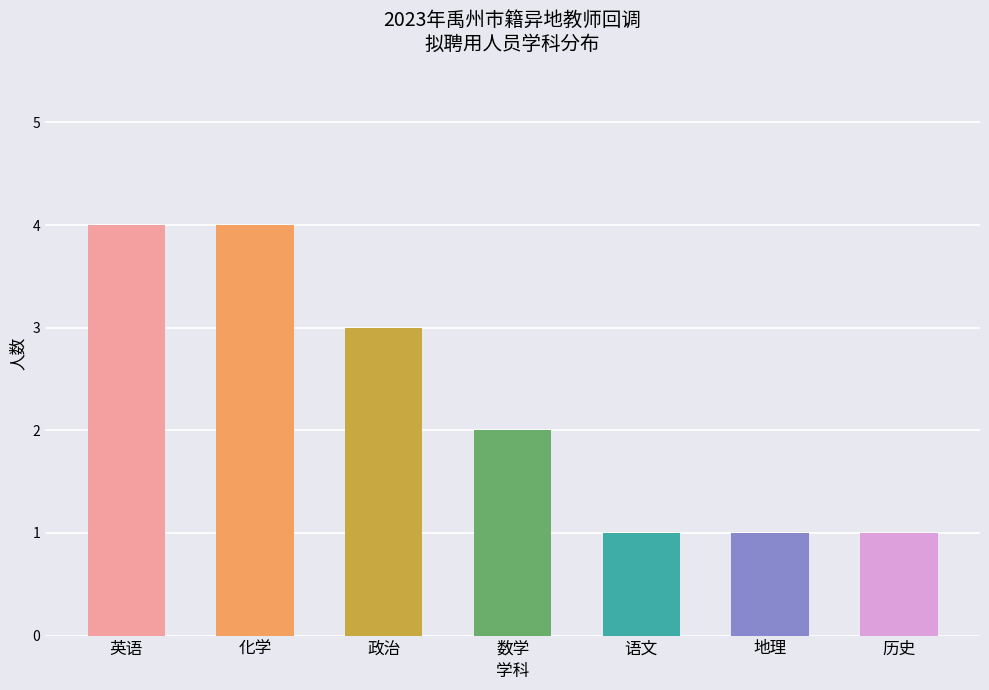

What is the greatest value displayed?

4